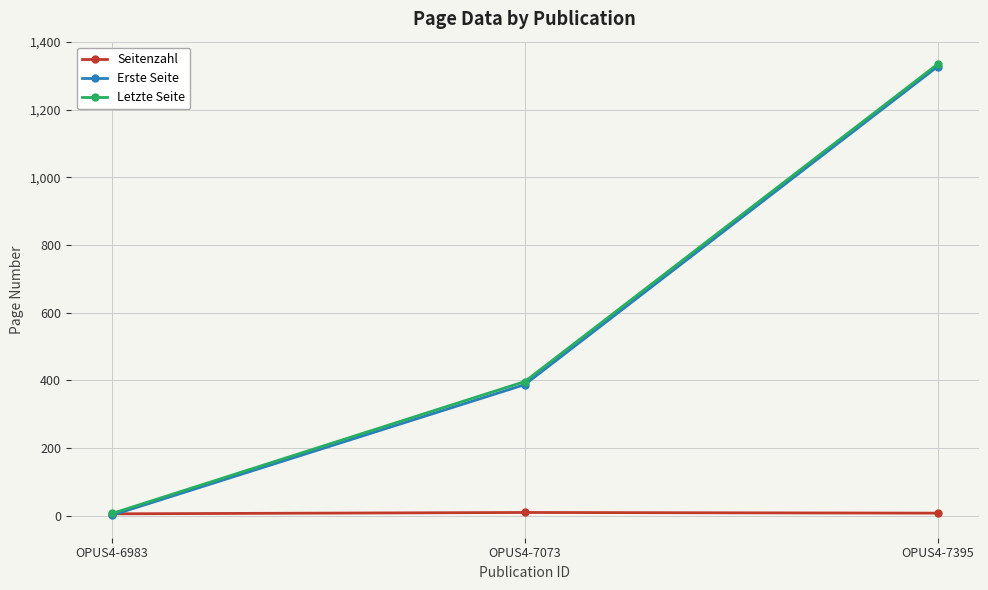

At how many categories does at least one series exceed 971?

1